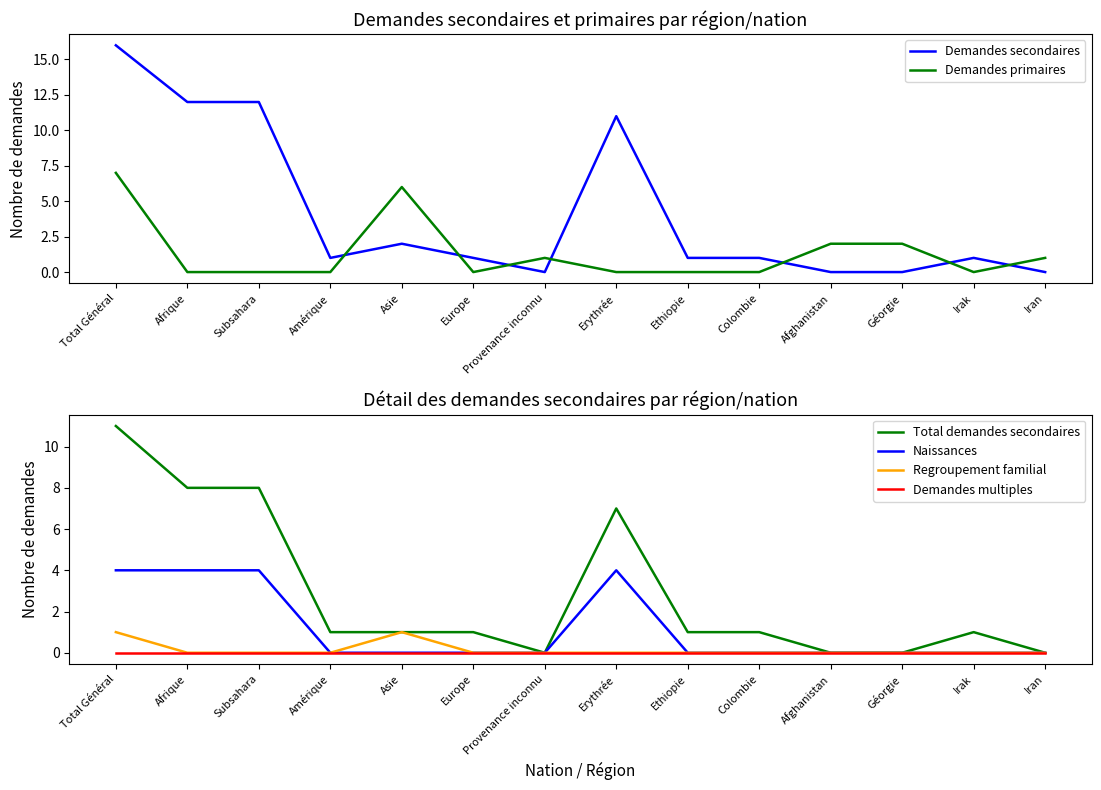

What is the difference between the highest and lowest values at Afghanistan?

2